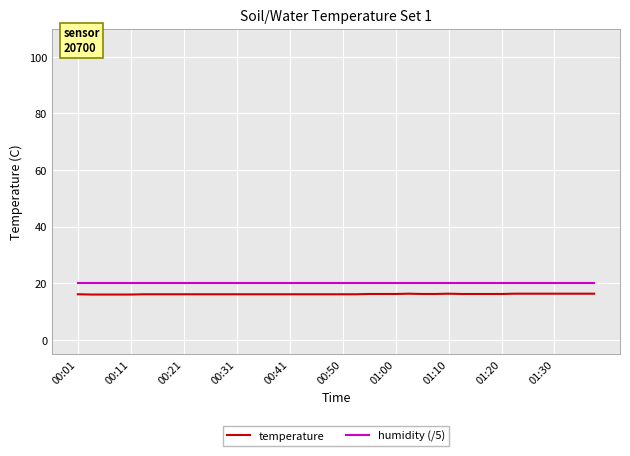

Which series has the largest range (max minus min)?

temperature